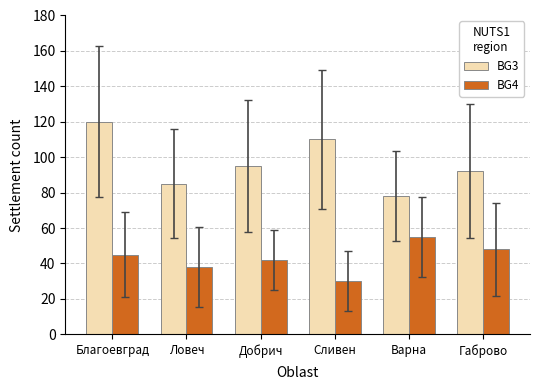

Which series changed the most between Ловеч and Добрич?

BG3